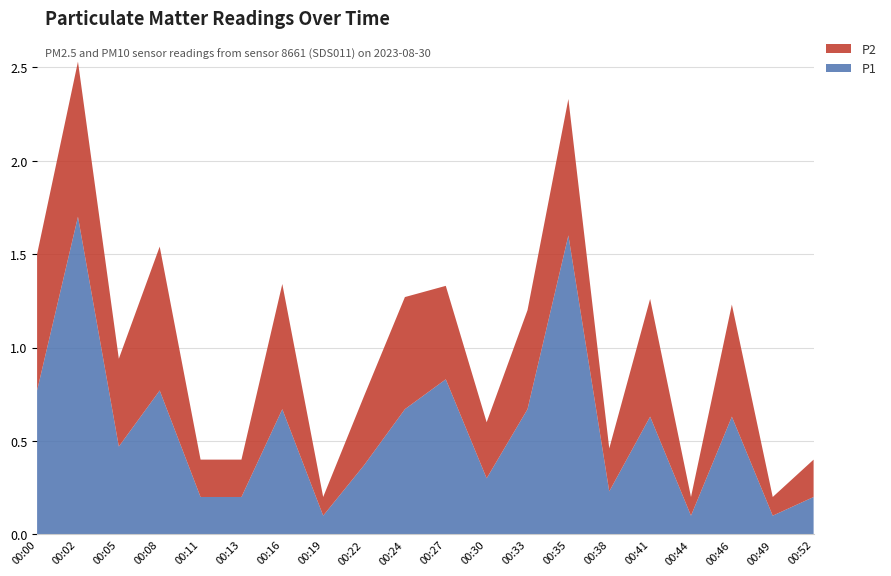

Reading left to right, what are all the values shown in this chart?

P1: 0.8	1.7	0.5	0.8	0.2	0.2	0.7	0.1	0.4	0.7	0.8	0.3	0.7	1.6	0.2	0.6	0.1	0.6	0.1	0.2
P2: 0.7	0.8	0.5	0.8	0.2	0.2	0.7	0.1	0.4	0.6	0.5	0.3	0.5	0.7	0.2	0.6	0.1	0.6	0.1	0.2